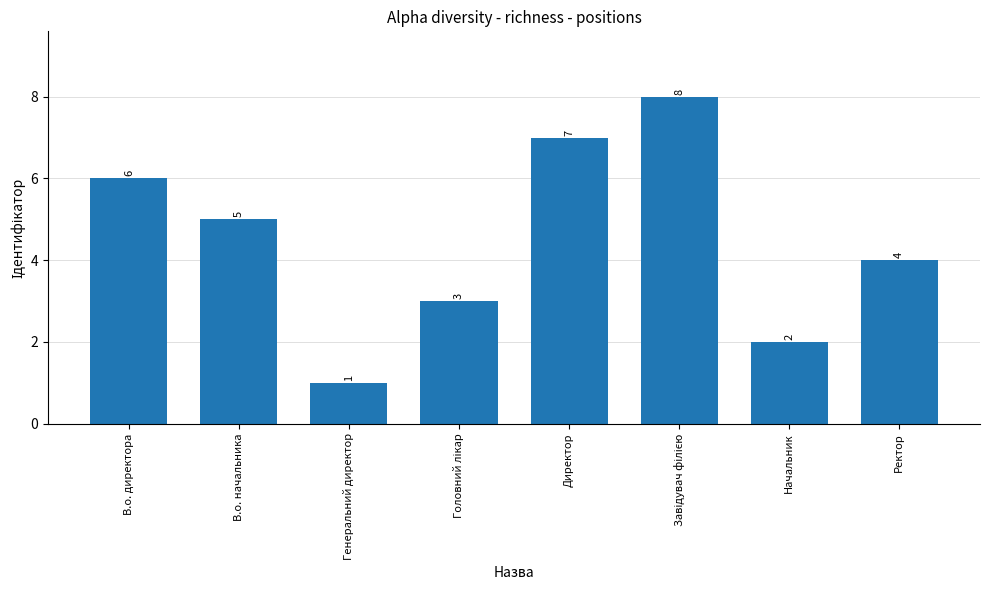

What is the difference between the second highest and second lowest values?

5